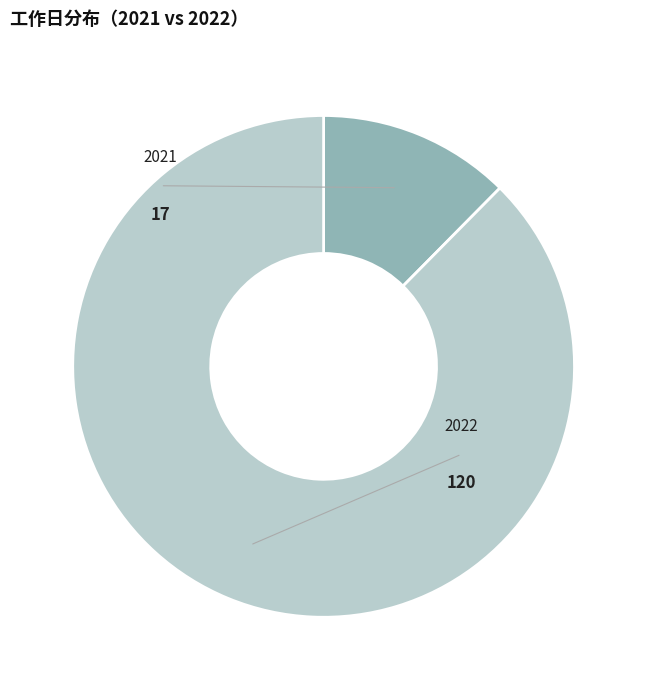

Is there any slice that represents more than half of the pie?

Yes